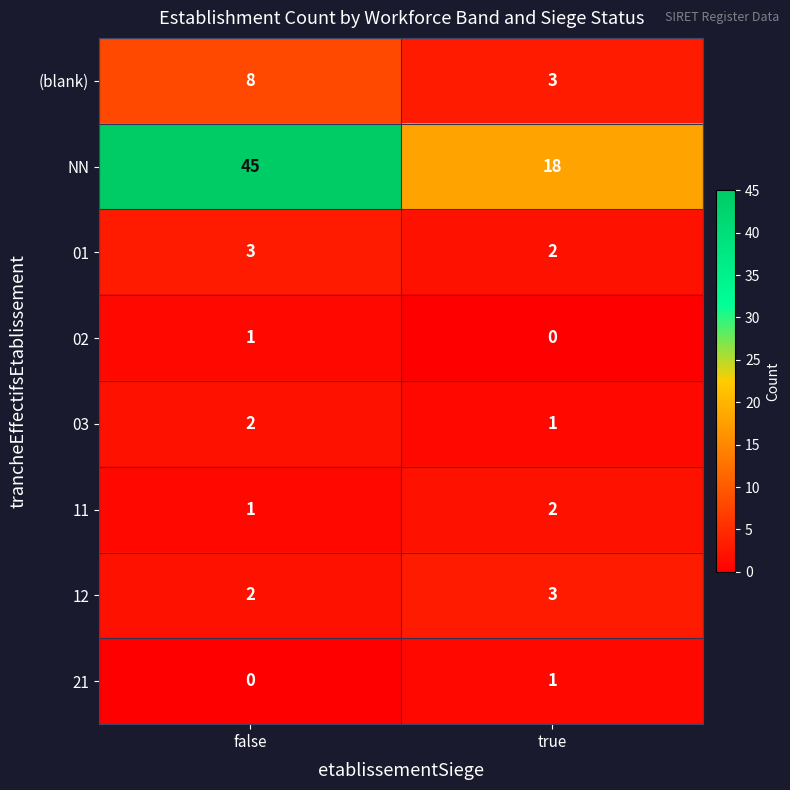

Which category has the highest value across all series?

false